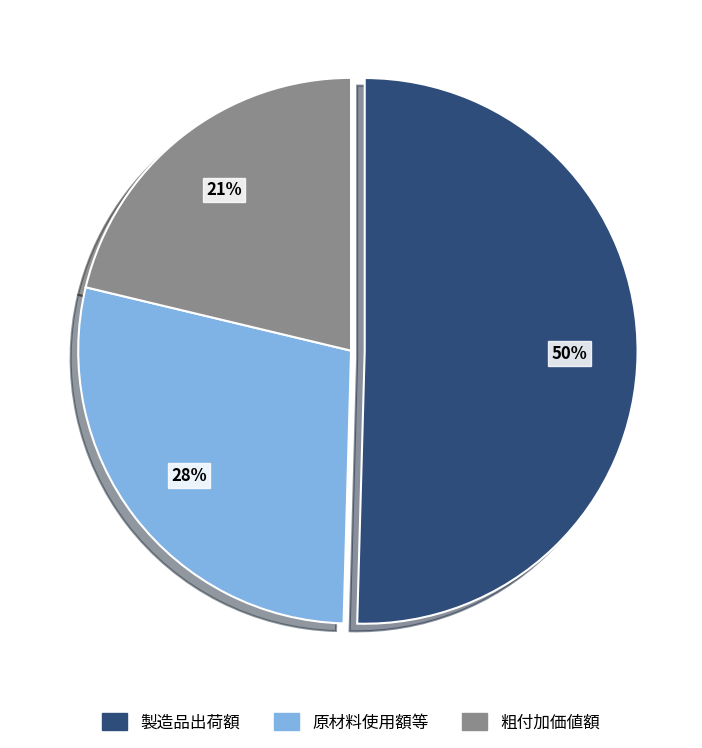

Is there a majority slice in this chart?

Yes